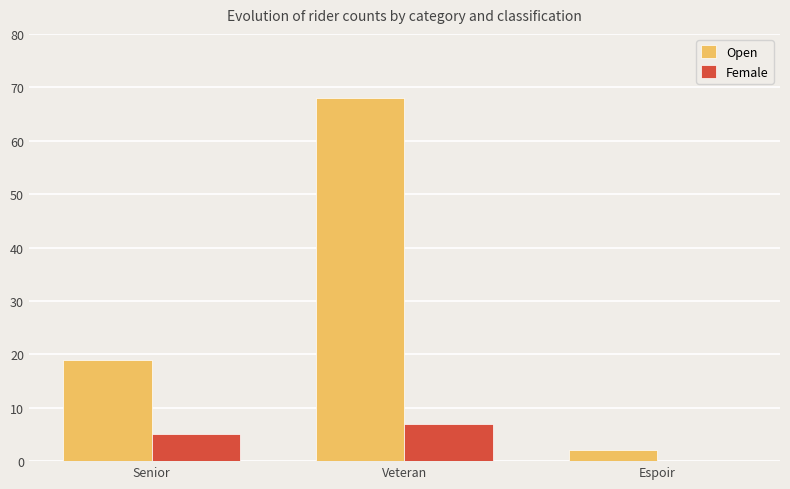

Which category has the highest value in the Female series?

Veteran